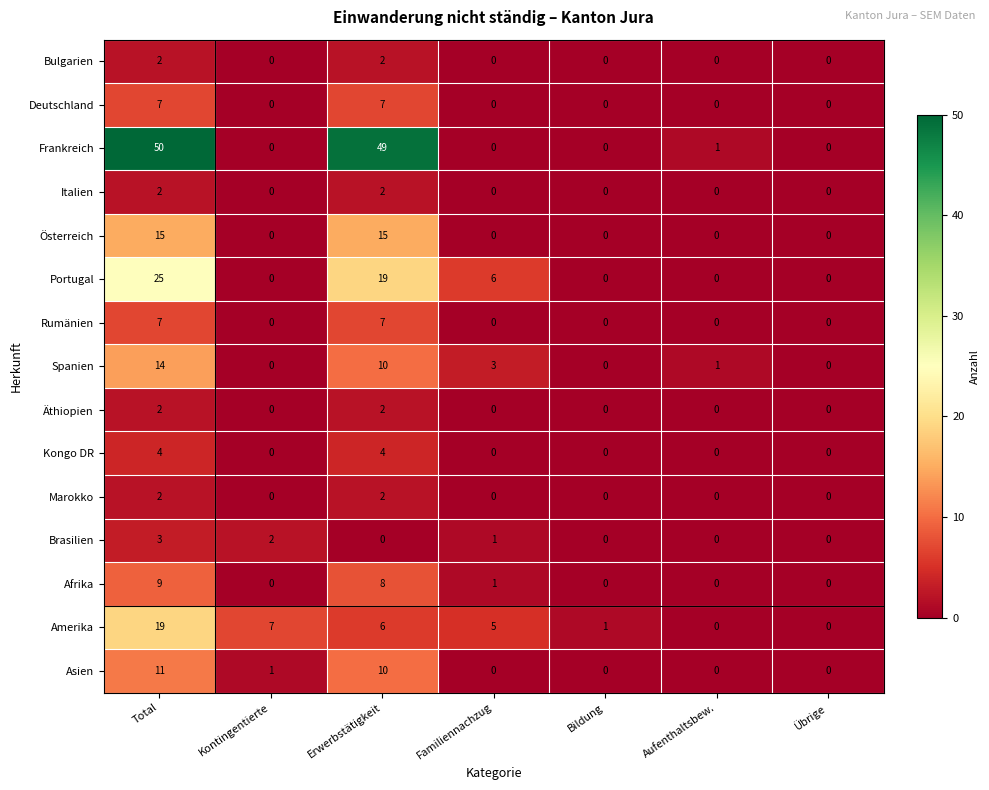

What is the greatest value displayed?

50